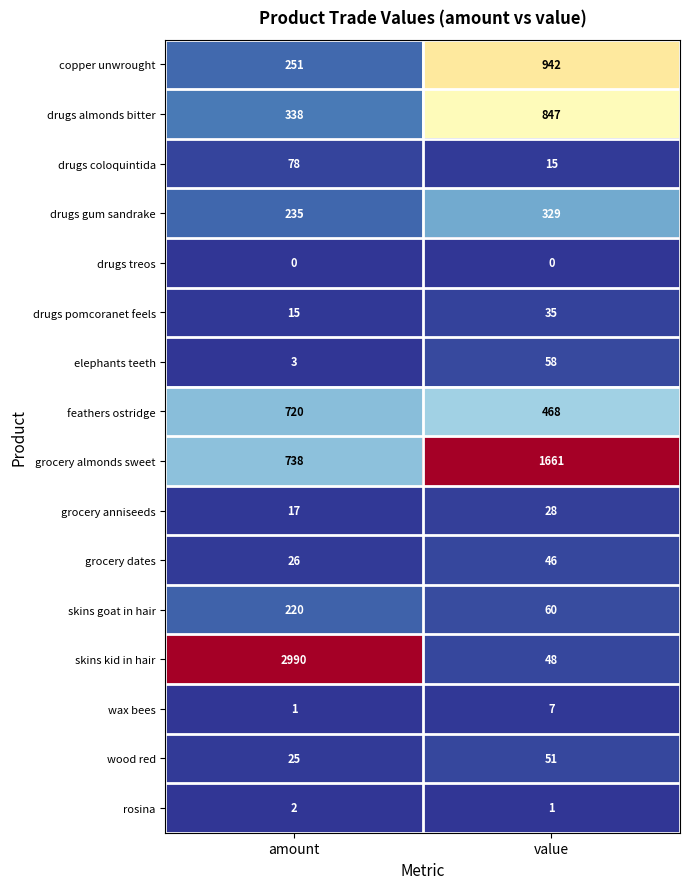

At which category is the sum across all series the highest?

amount